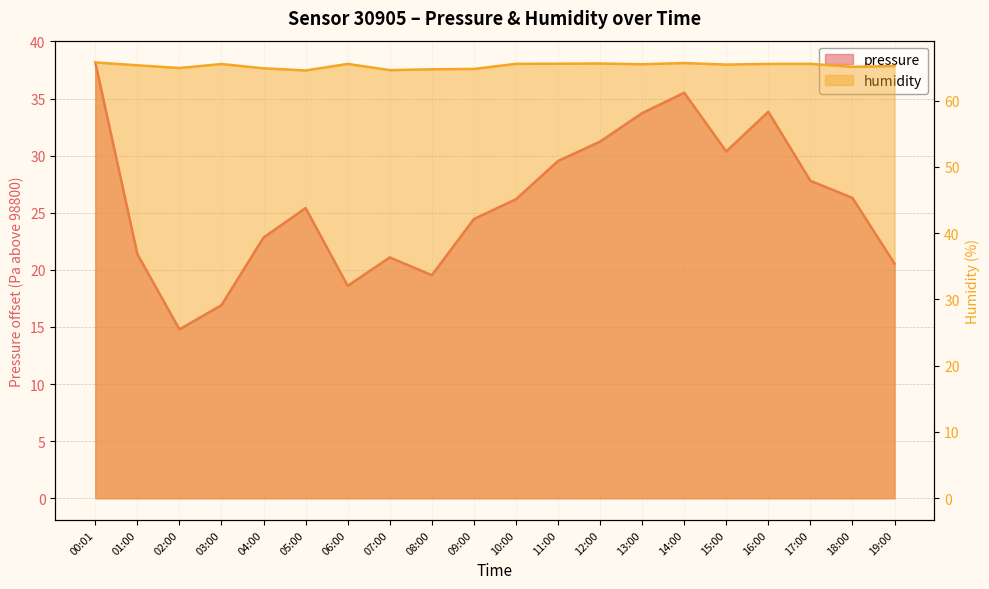

Reading right to left, extract all data points from this chart.

pressure: 20.6	26.3	27.8	33.8	30.4	35.5	33.7	31.2	29.5	26.2	24.4	19.5	21.1	18.6	25.4	22.8	16.9	14.8	21.4	38.2
humidity: 65.2	65.1	65.6	65.6	65.5	65.7	65.5	65.6	65.6	65.6	64.8	64.8	64.6	65.6	64.6	64.9	65.5	64.9	65.3	65.8